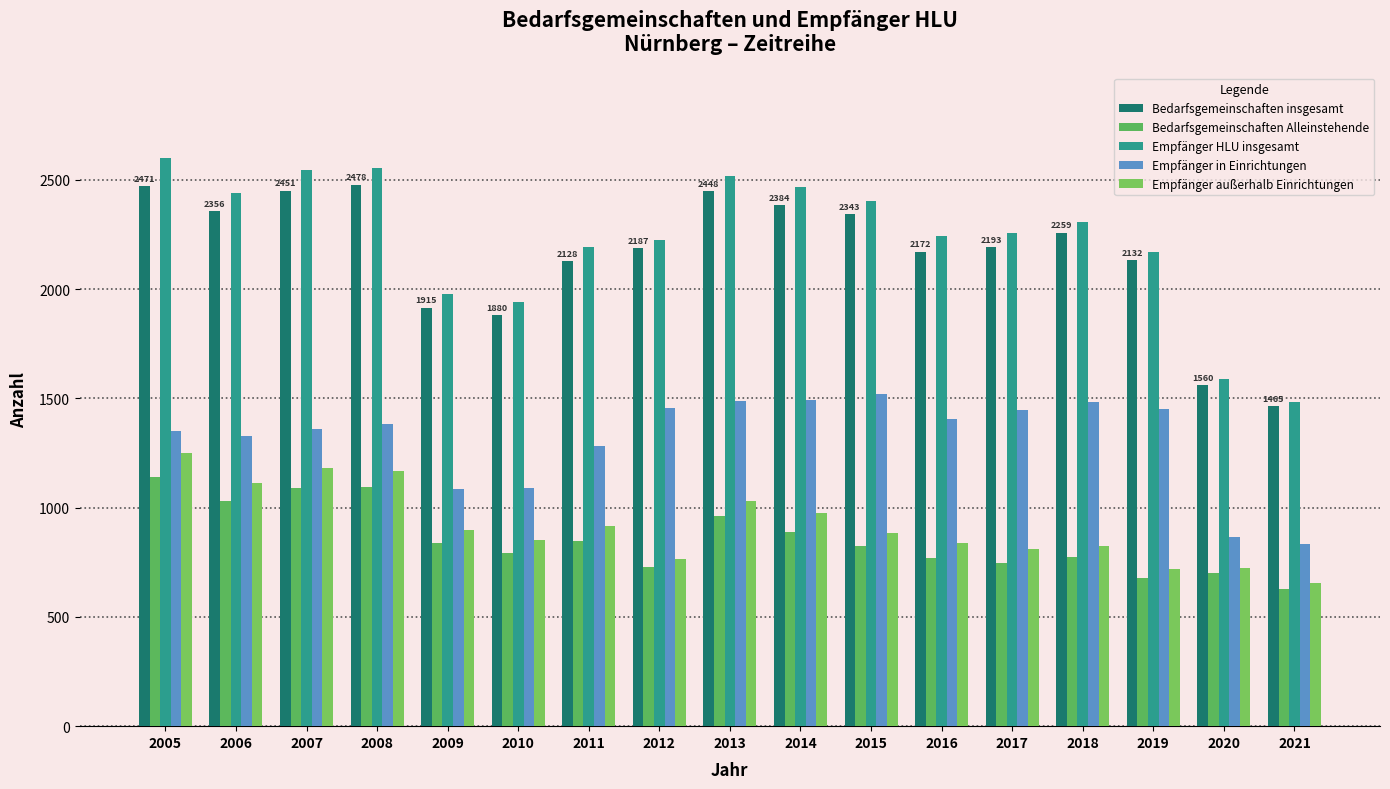

Count the number of categories in the chart.

17